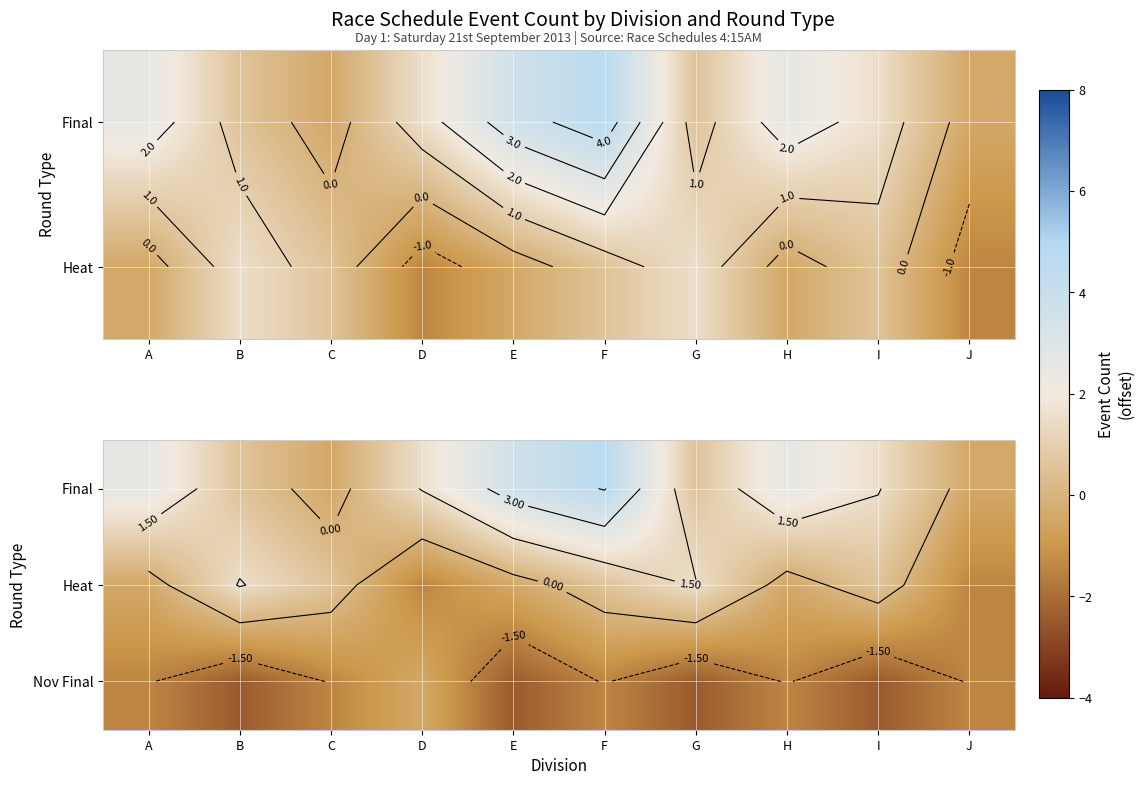

At H, list the series in order from largest to smallest.

Final, Heat, Nov Final